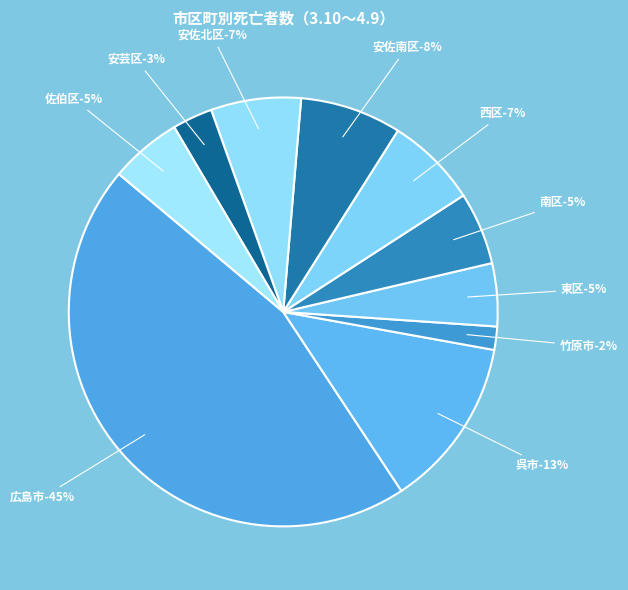

To the nearest percent, what is the combined percentage of 竹原市 and 佐伯区?

7%